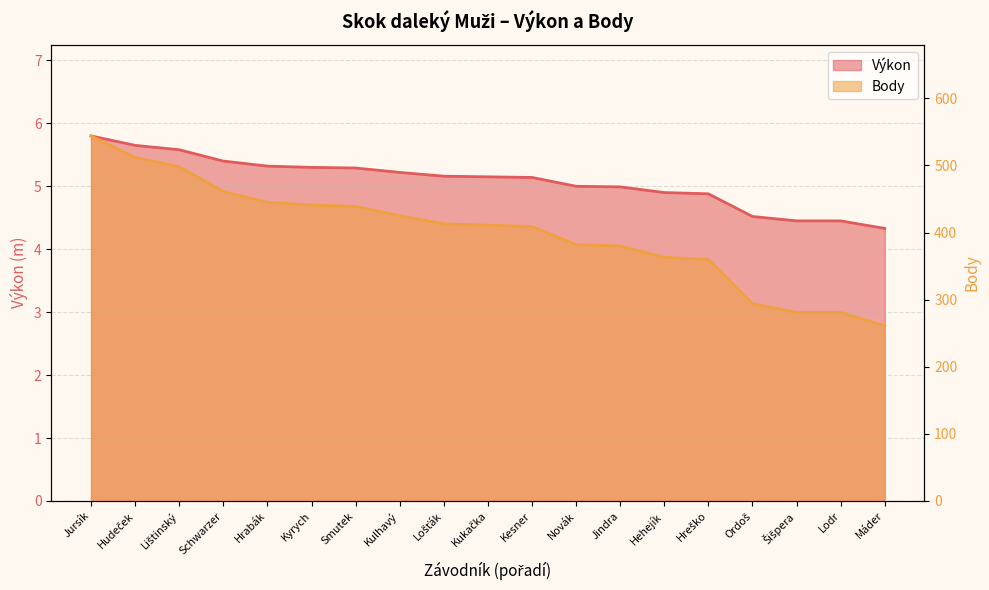

Is it true that Body equals 441.0 at Kyrych?

True